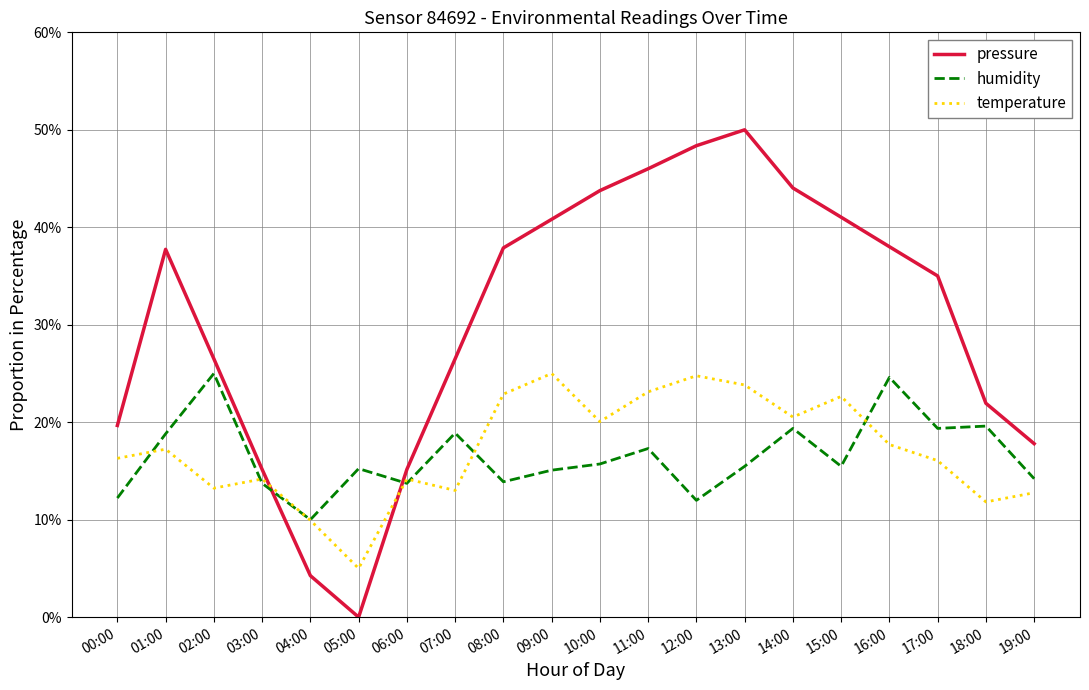

Which series changed the most between 09:00 and 16:00?

humidity